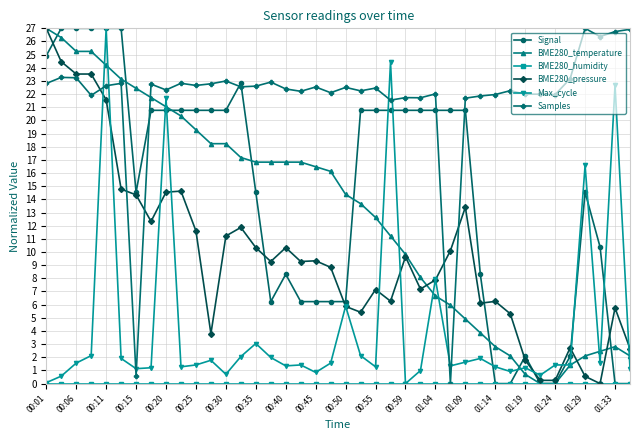

What is the value of the Samples point at the 31st from the left?

22.0